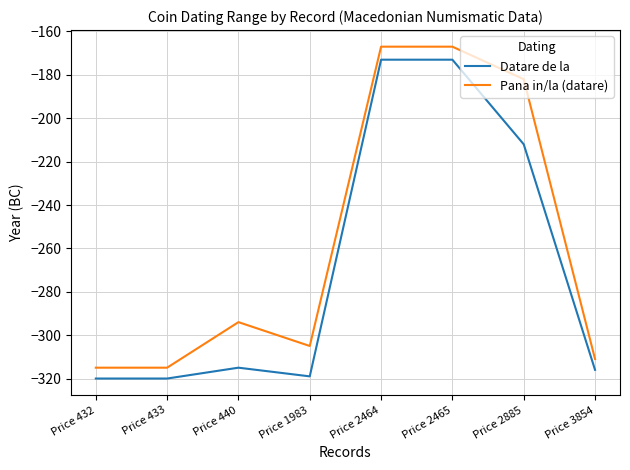

List the series in order of their overall mean, lowest first.

Datare de la, Pana in/la (datare)